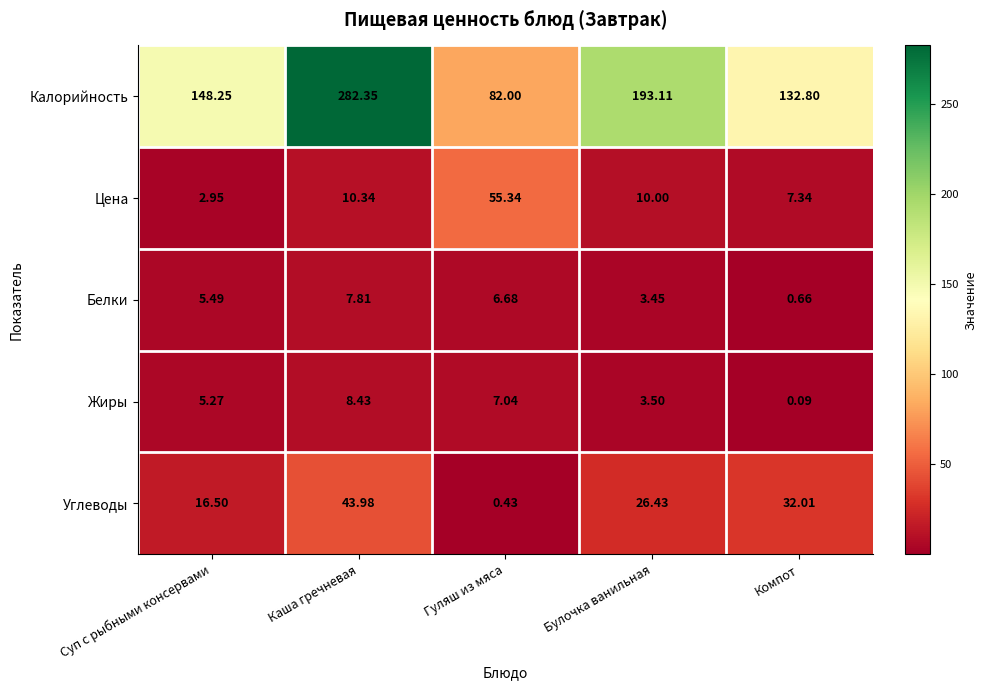

Which series has the largest total across all categories?

Калорийность